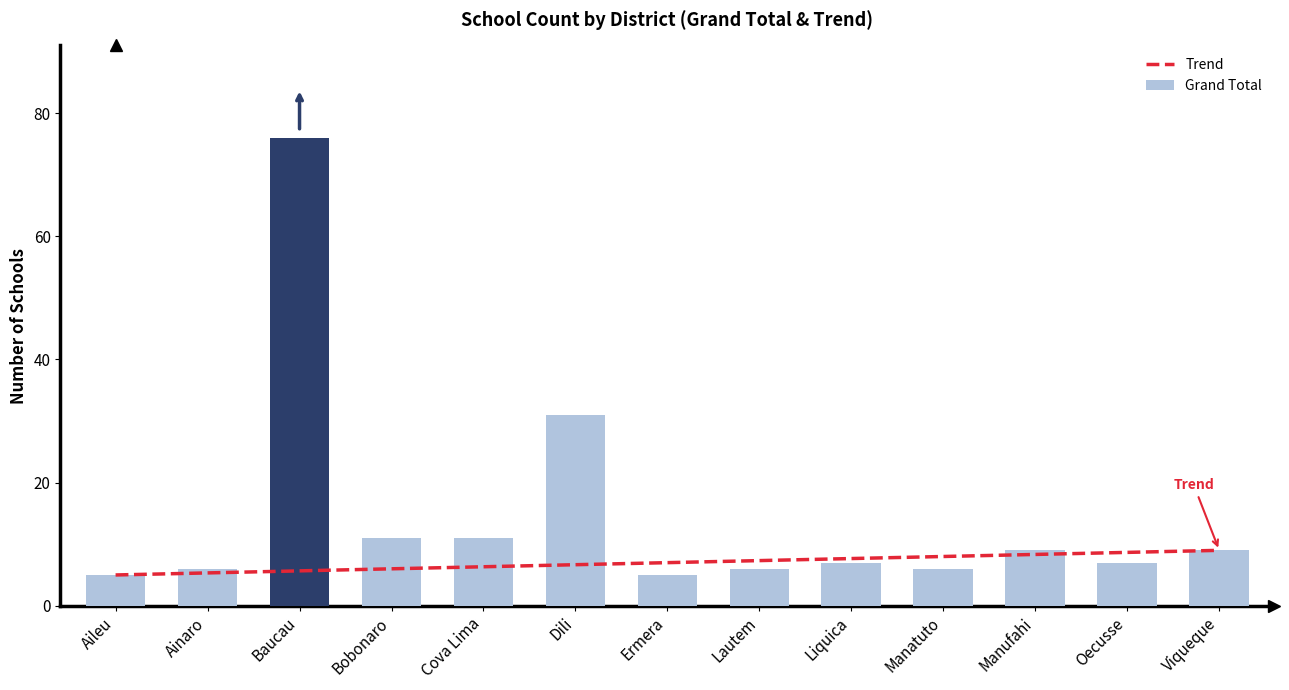

What is the label of the 4th bar from the left?

Bobonaro